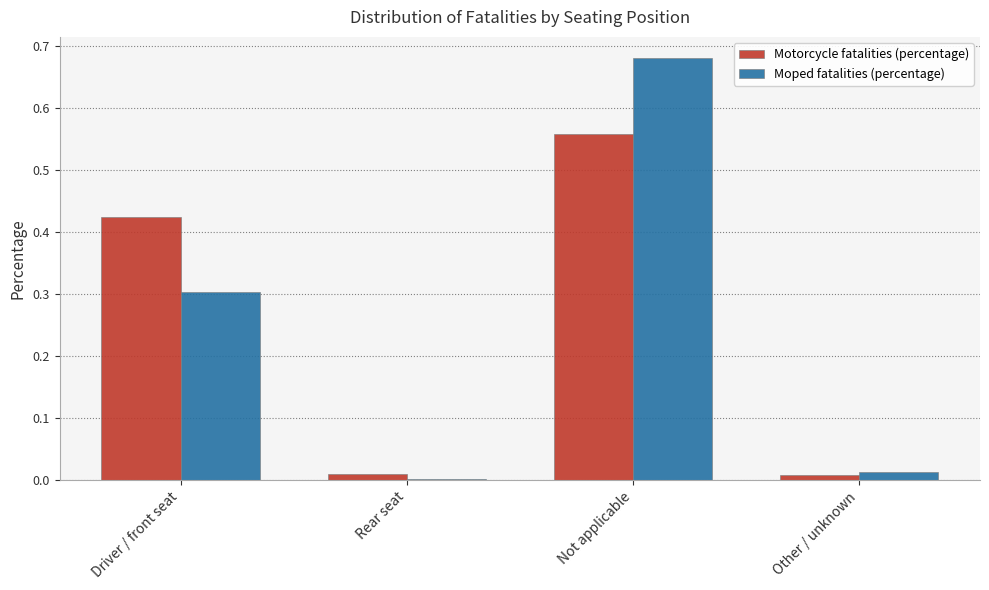

At which category is the sum across all series the highest?

Not applicable